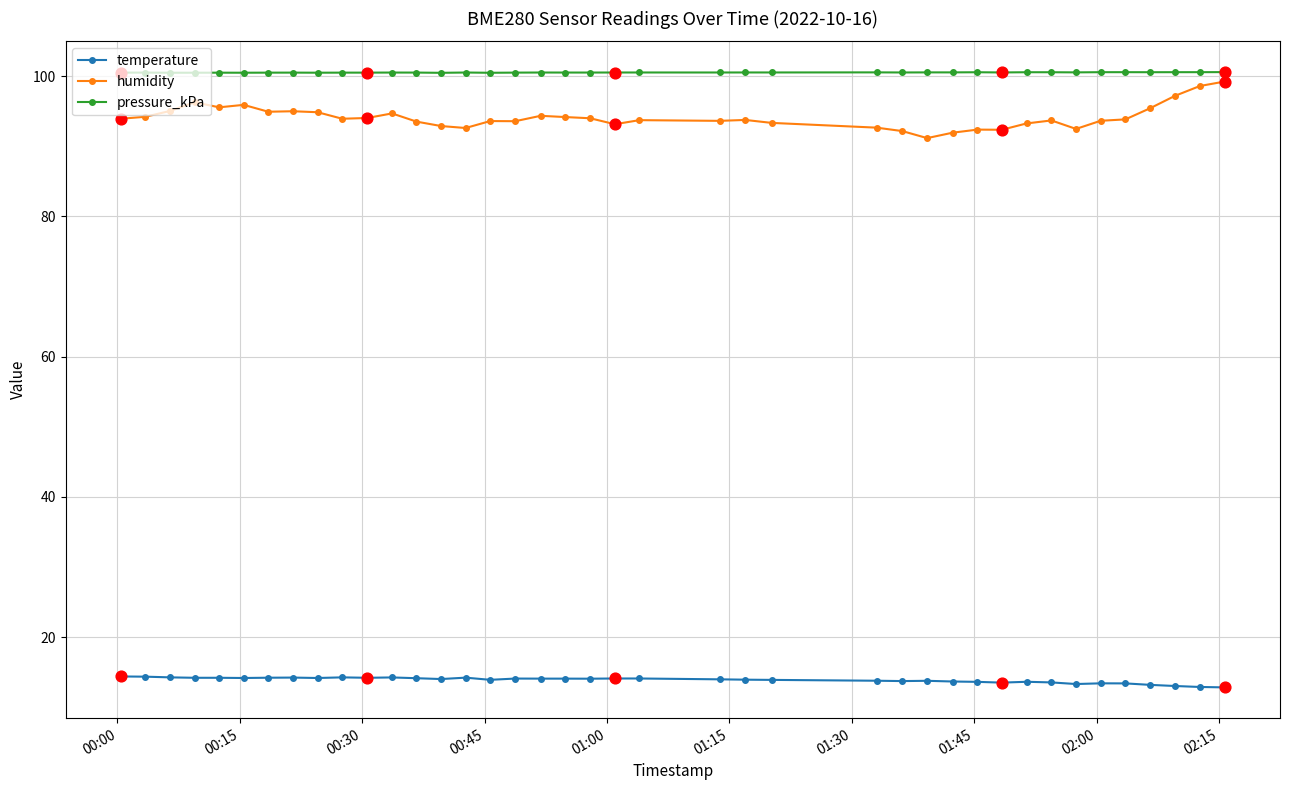

At how many categories does at least one series exceed 84?

40